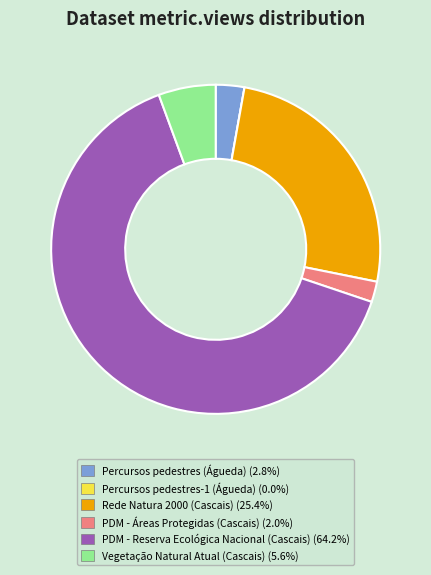

Is Rede Natura 2000 (Cascais) (25.4%) the majority of the pie?

No